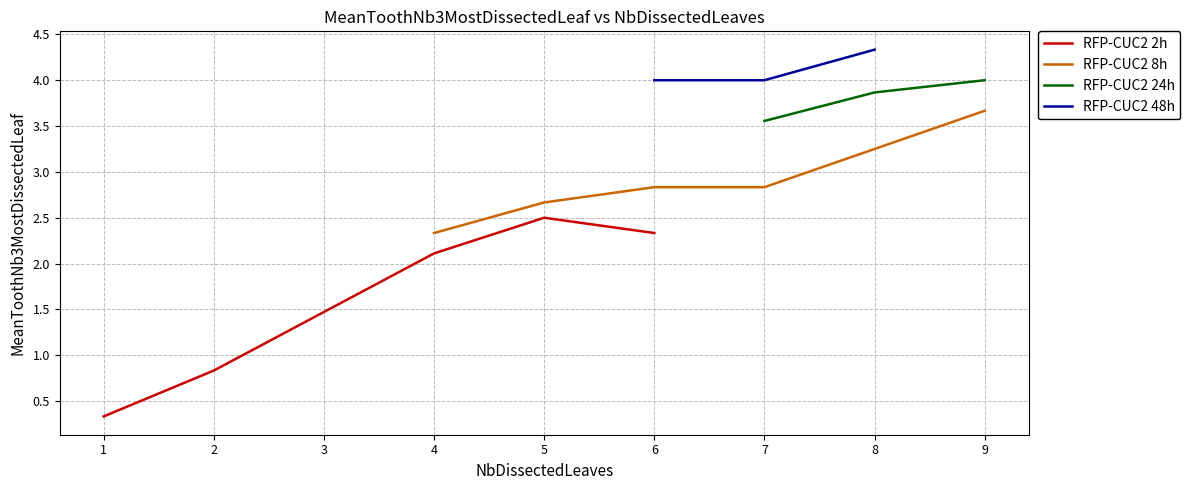

What are all the series names shown in the legend?

RFP-CUC2 2h, RFP-CUC2 8h, RFP-CUC2 24h, RFP-CUC2 48h